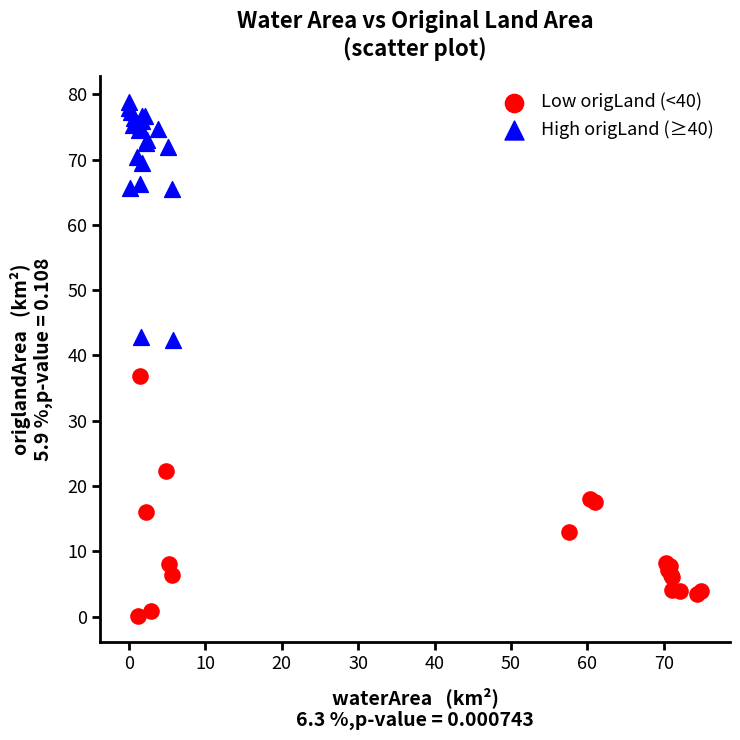

Which series reaches the maximum Y coordinate?

High origLand (≥40)